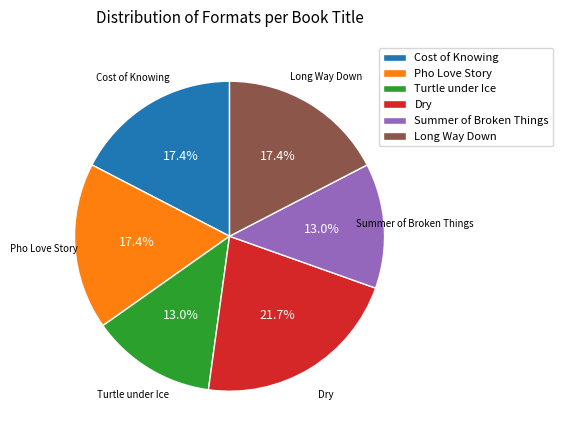

What is the ratio of the value at Pho Love Story to the value at Cost of Knowing?

1.0